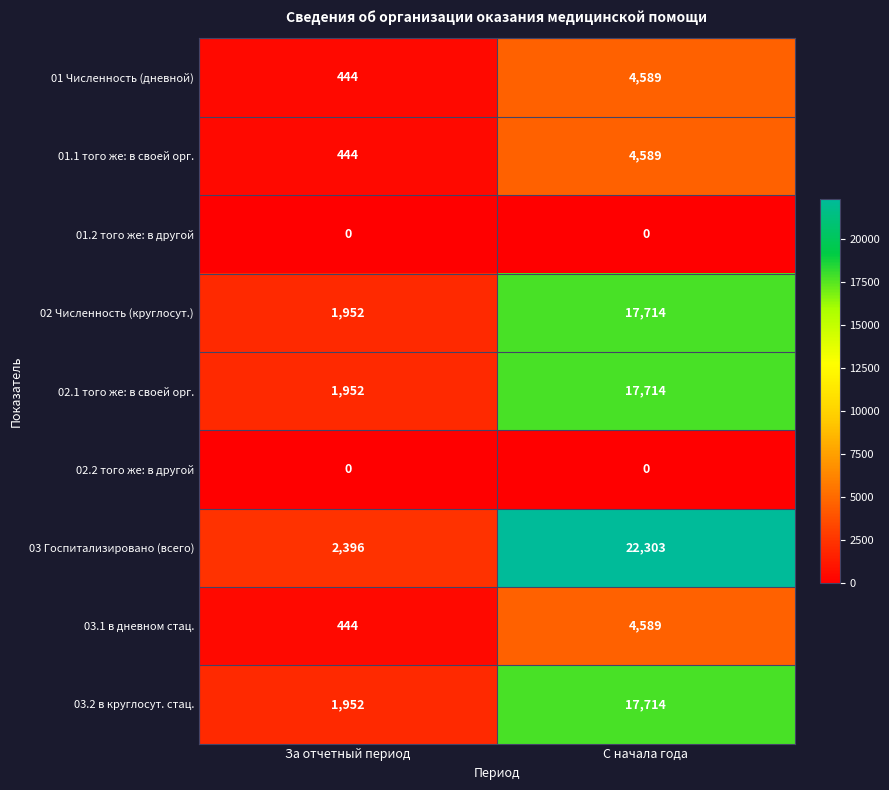

Which category has the lowest value in the 02 Численность (круглосут.) series?

За отчетный период